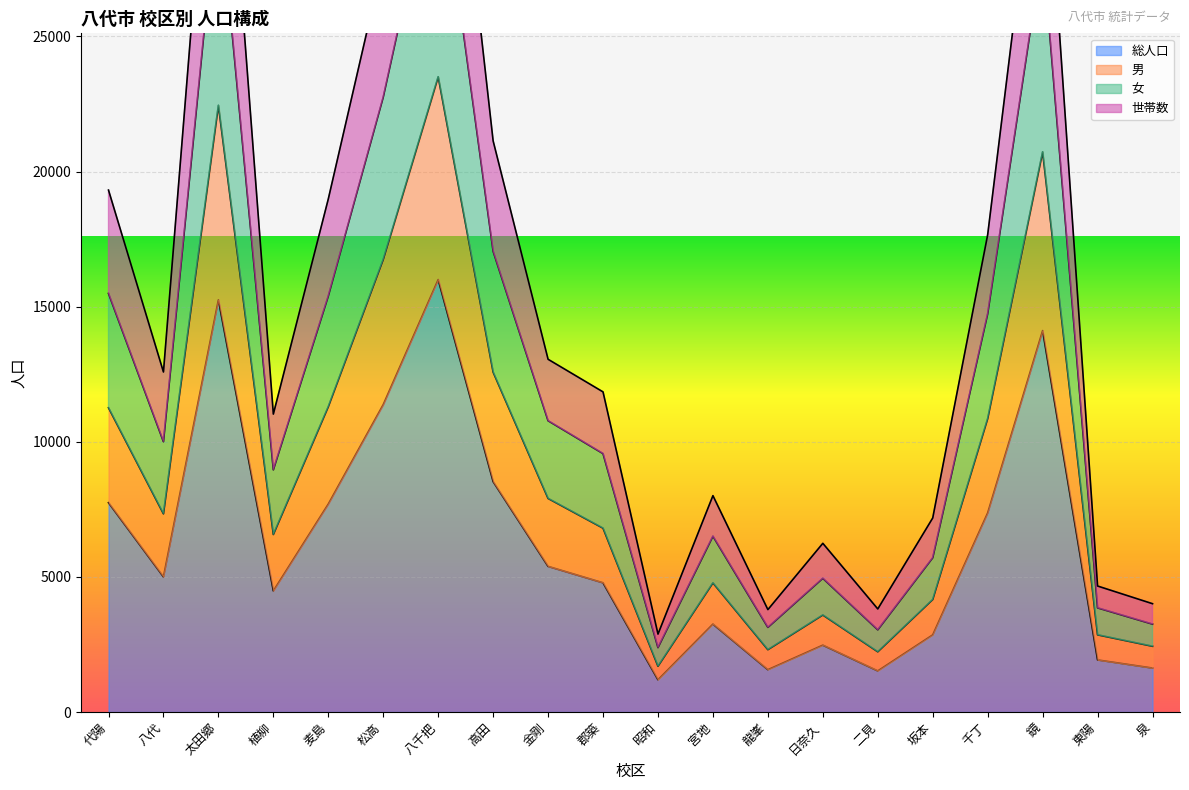

In 総人口, how many points are lower than both neighbors (excluding endpoints)?

5